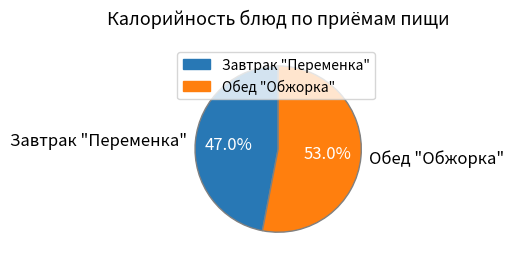

Rank the categories by value from lowest to highest.

Завтрак "Переменка", Обед "Обжорка"